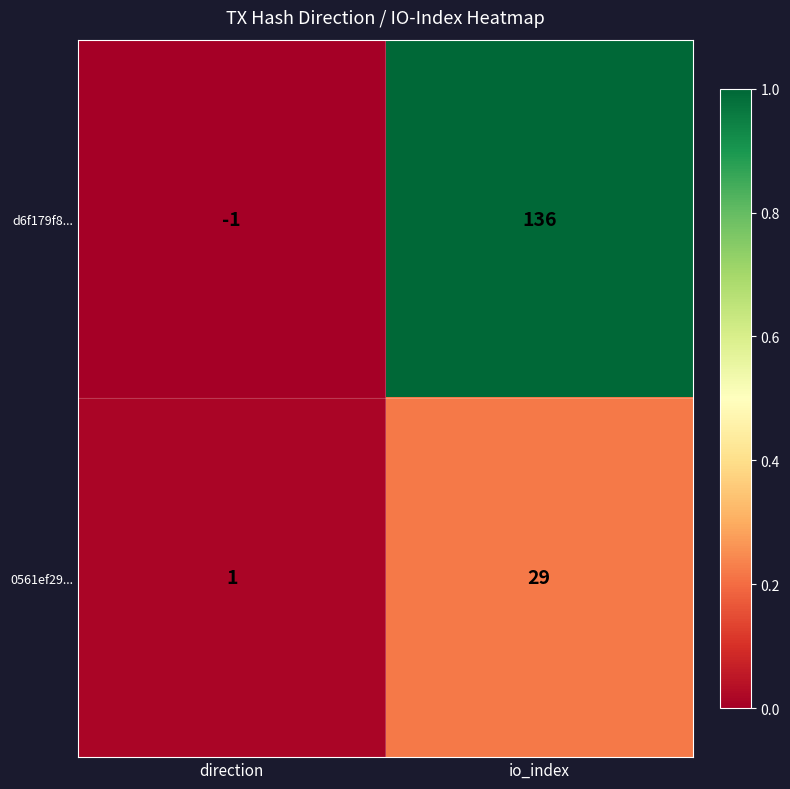

True or false: d6f179f8... has a value of 198 at io_index.

False